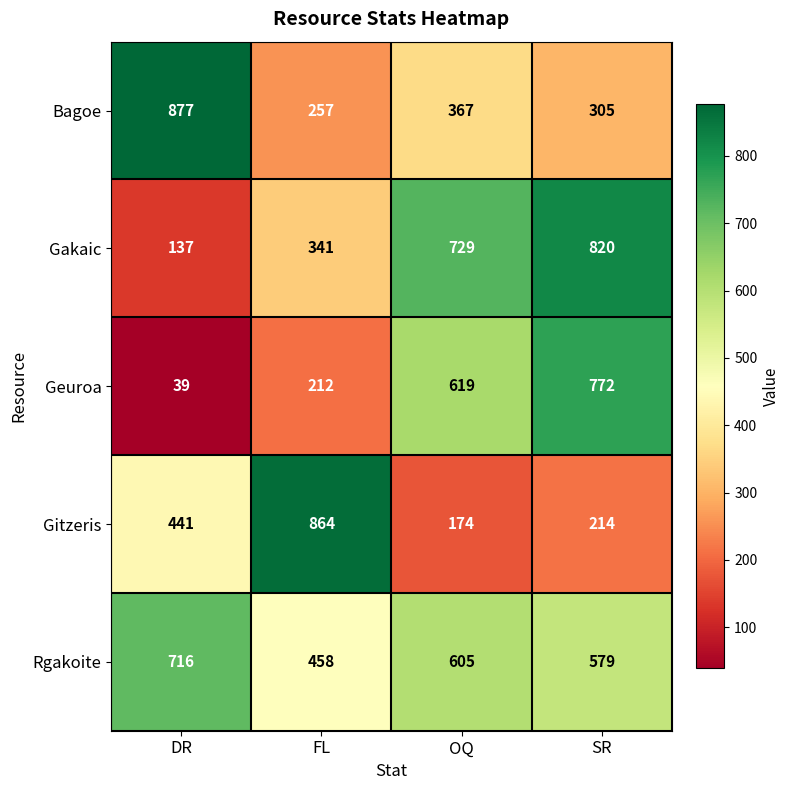

Which label corresponds to the largest value in the chart?

DR